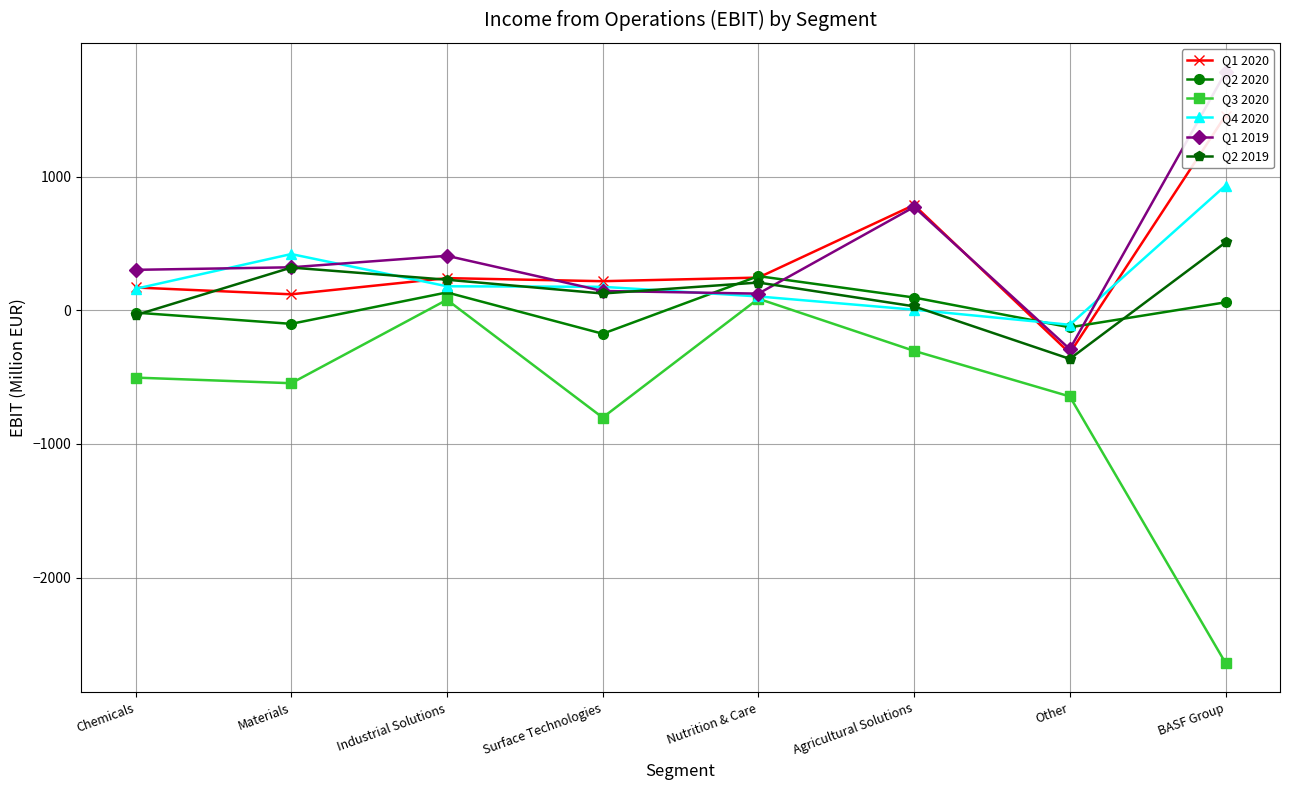

Which has a higher value, BASF Group or Materials?

BASF Group